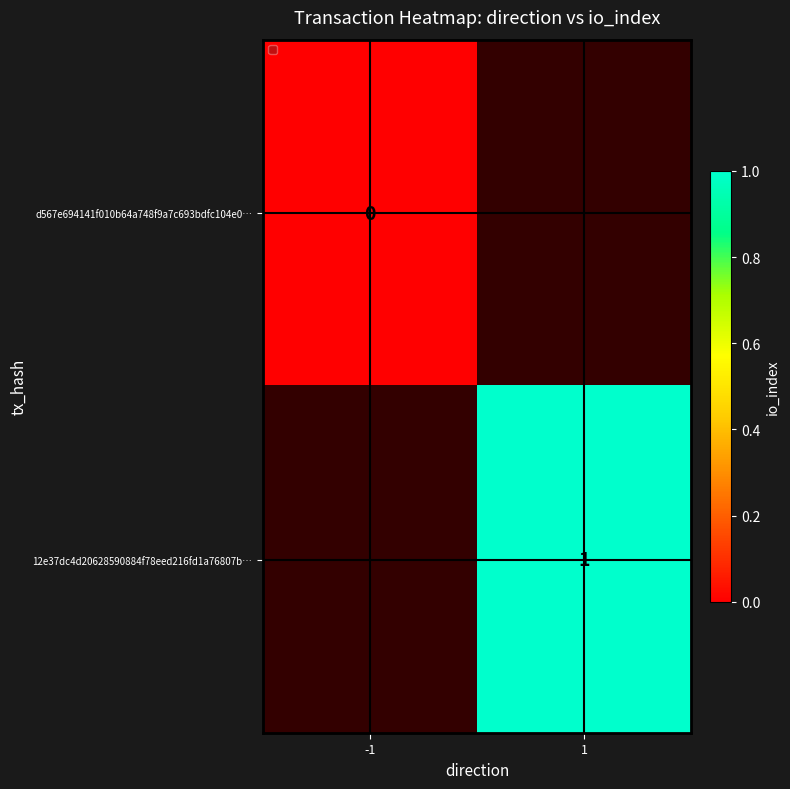

The 12e37dc4d20628590884f78eed216fd1a76807b… series shows 2 at 1. True or false?

False